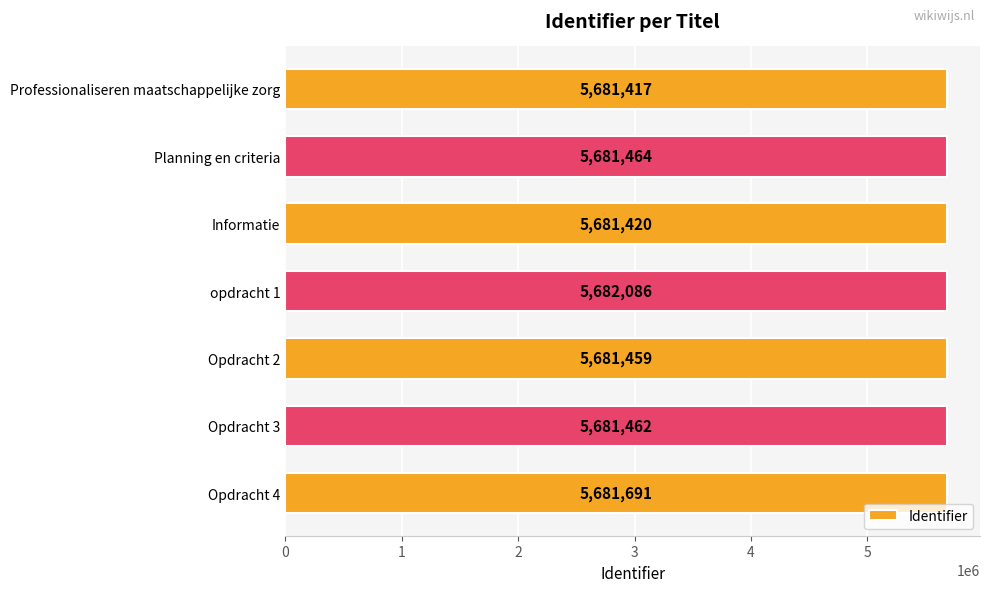

The value at Planning en criteria is 5681464. True or false?

True